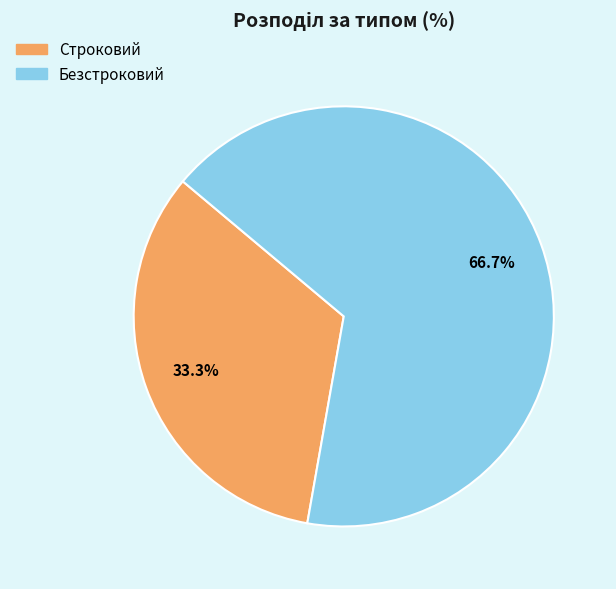

To the nearest percent, what portion does Безстроковий represent?

67%